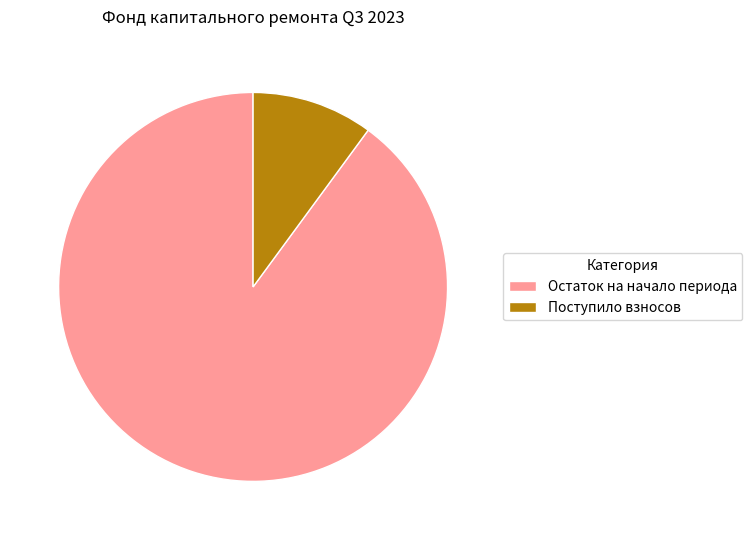

Which category accounts for the majority?

Остаток на начало периода